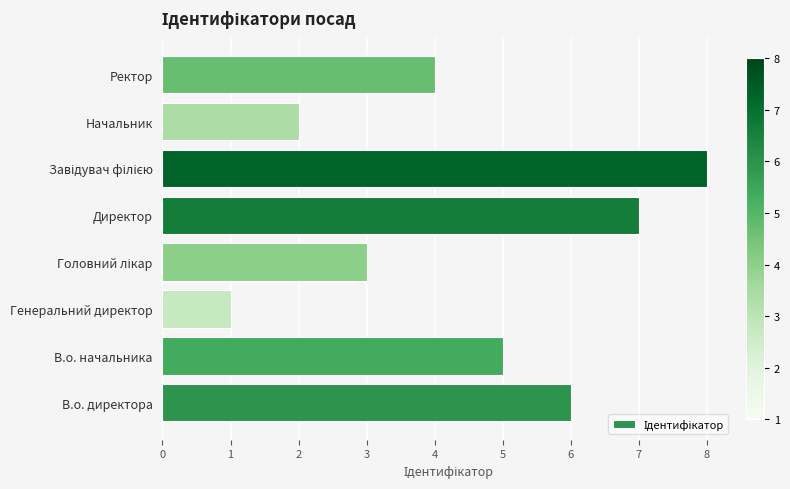

What is the greatest value displayed?

8